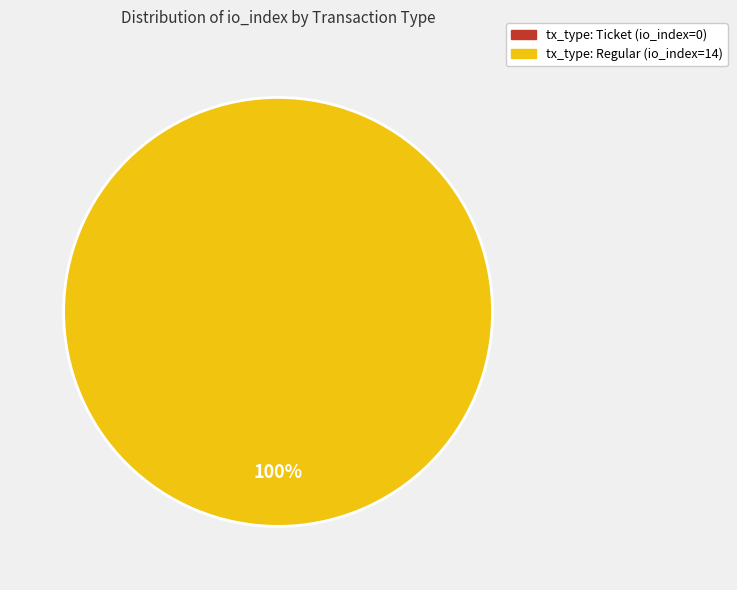

Does tx_type: Regular (io_index=14) represent more than half of the total?

Yes